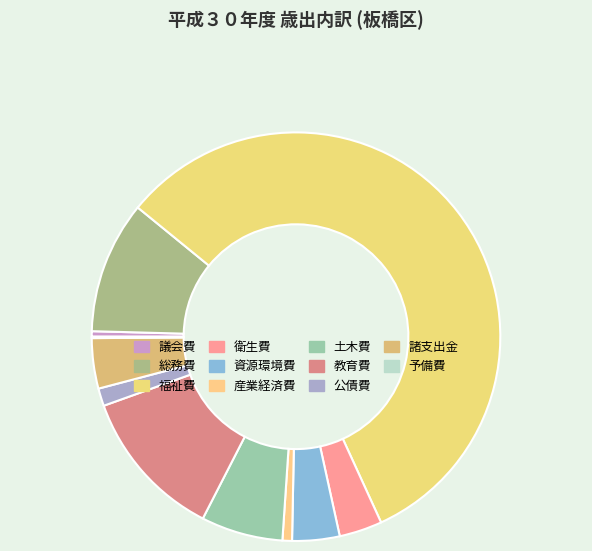

What percentage do 土木費 and 教育費 together represent?

18.4%